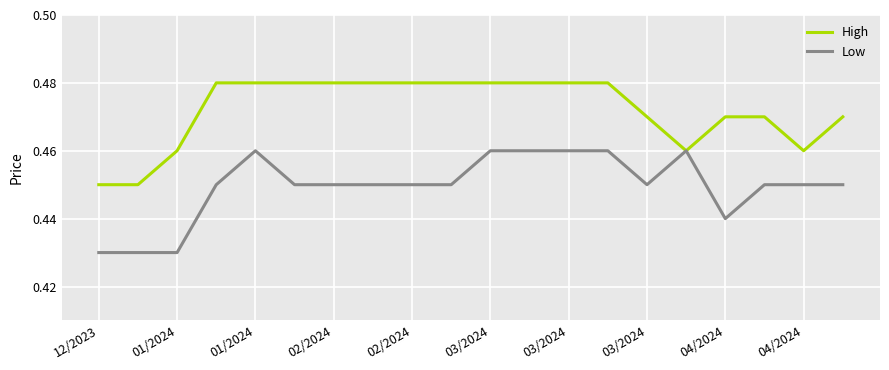

Rank the series by their maximum value, from lowest to highest.

Low, High